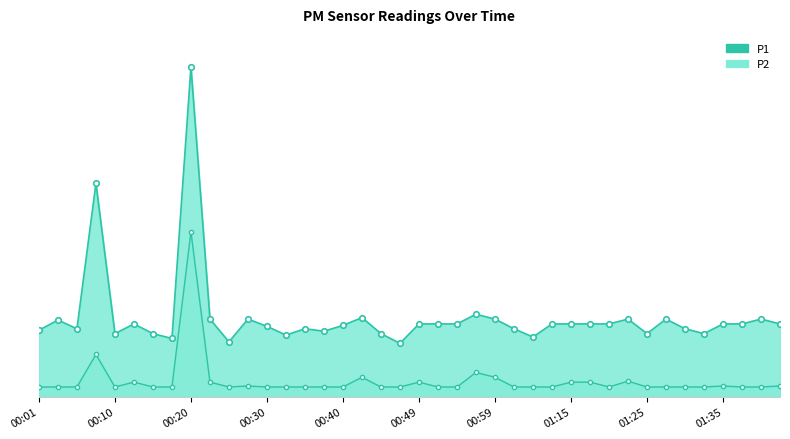

Which category has the lowest value across all series?

00:01